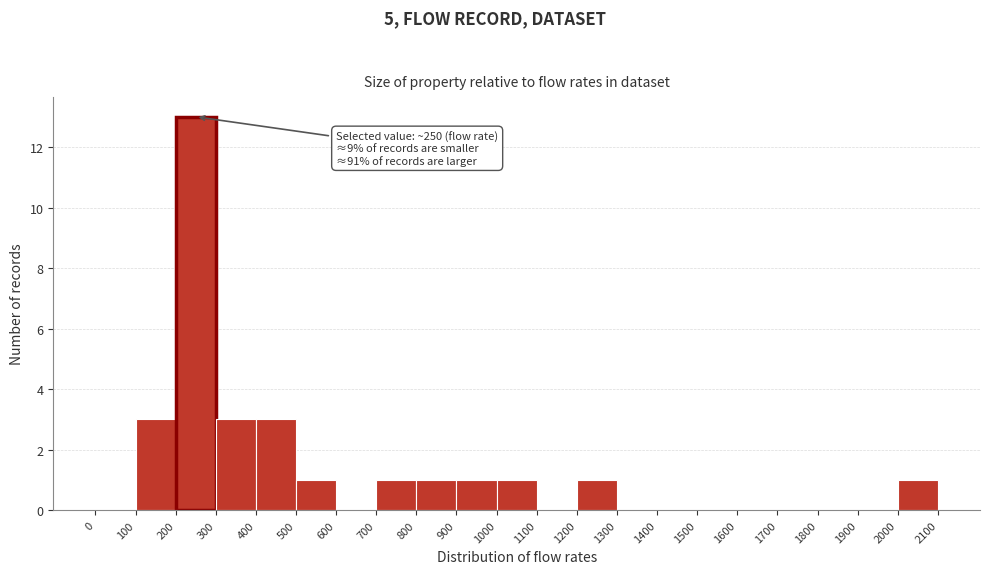

Over which range of the x-axis is the bar tallest?

200 to 300